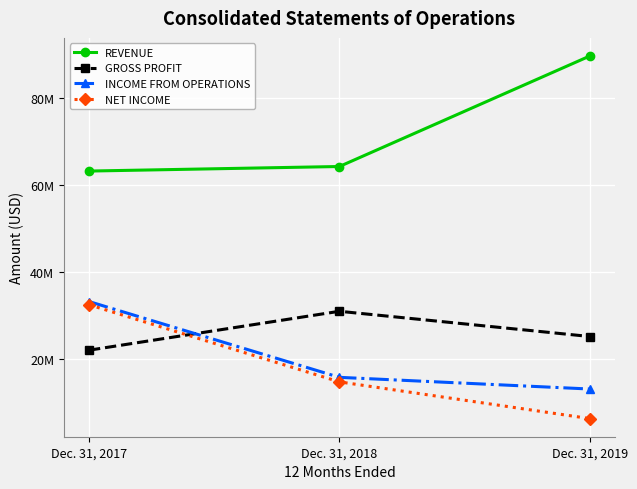

The NET INCOME series shows 1397528 at Dec. 31, 2019. True or false?

False